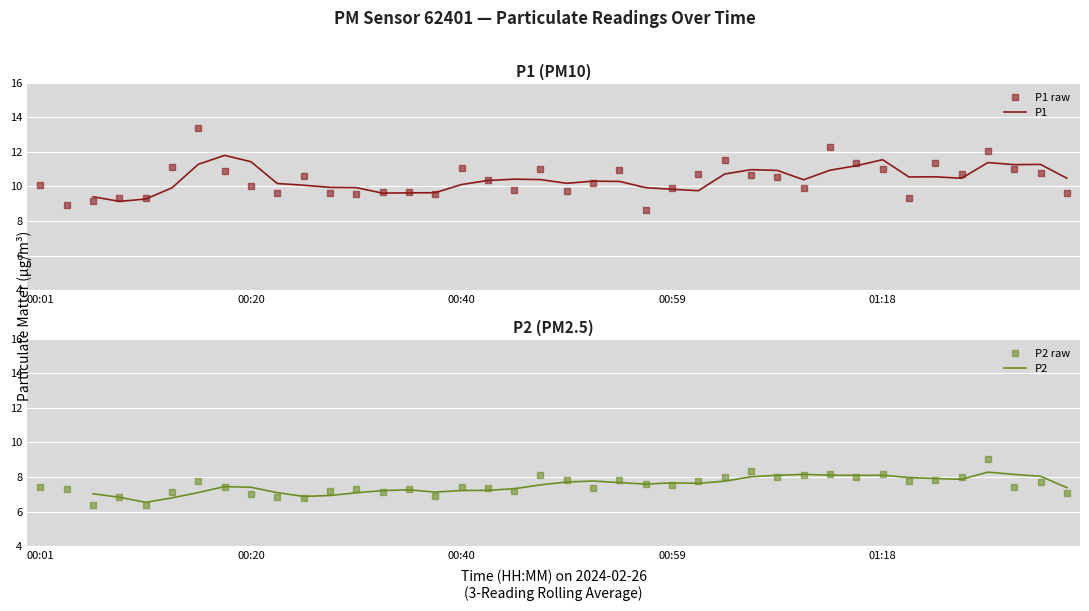

Which series has the largest total across all categories?

P1 raw